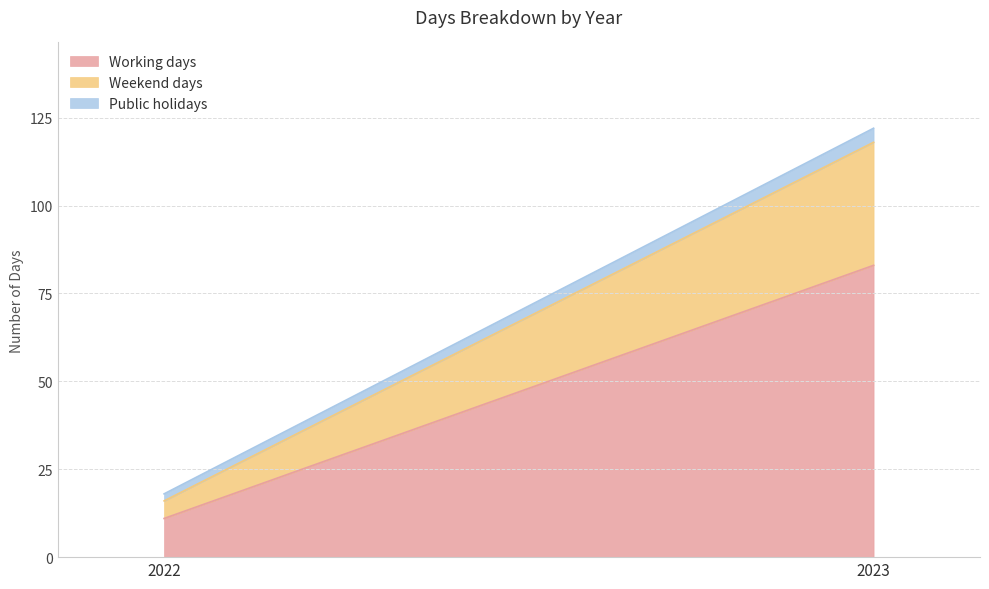

Reading left to right, extract all data points from this chart.

Working days: 11	83
Weekend days: 5	35
Public holidays: 2	4